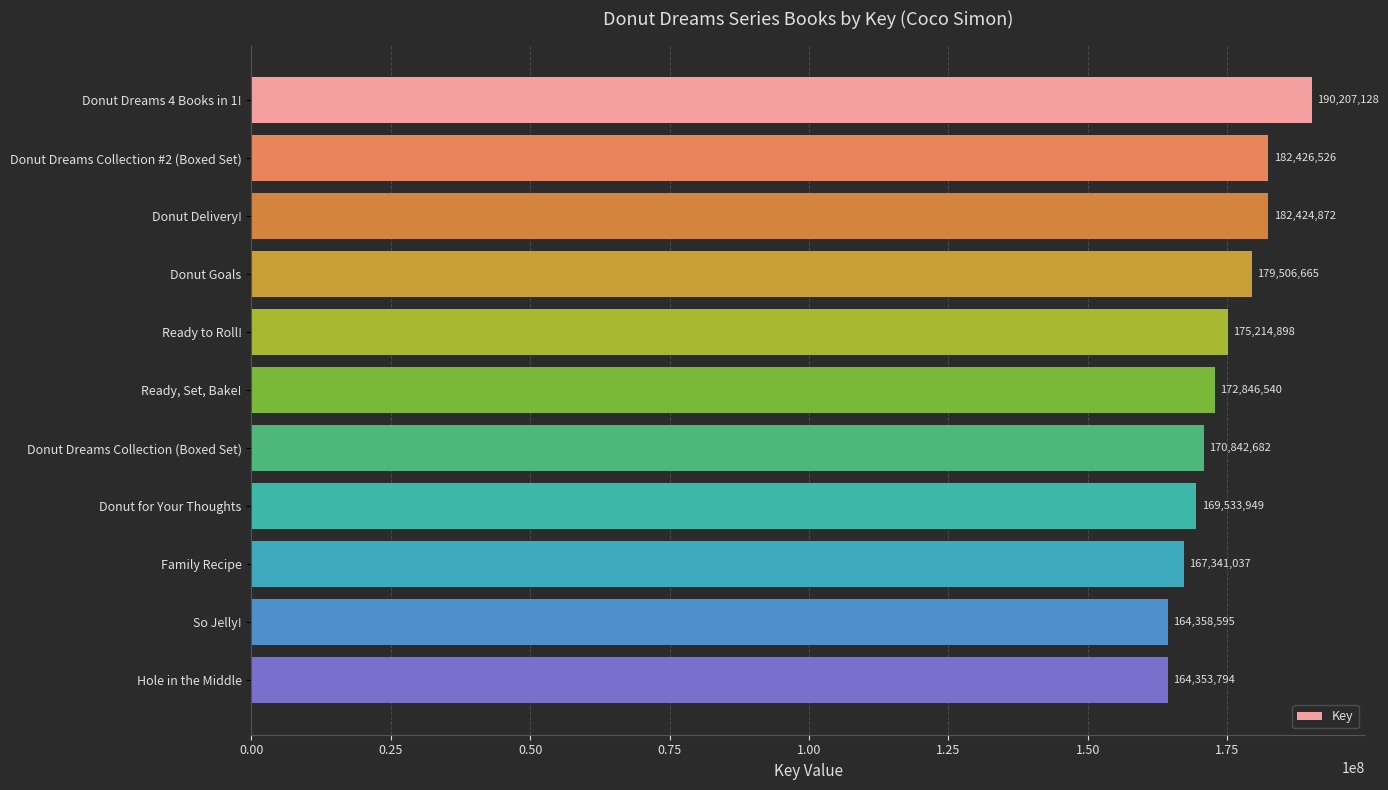

Rank the categories by value from lowest to highest.

Hole in the Middle, So Jelly!, Family Recipe, Donut for Your Thoughts, Donut Dreams Collection (Boxed Set), Ready, Set, Bake!, Ready to Roll!, Donut Goals, Donut Delivery!, Donut Dreams Collection #2 (Boxed Set), Donut Dreams 4 Books in 1!